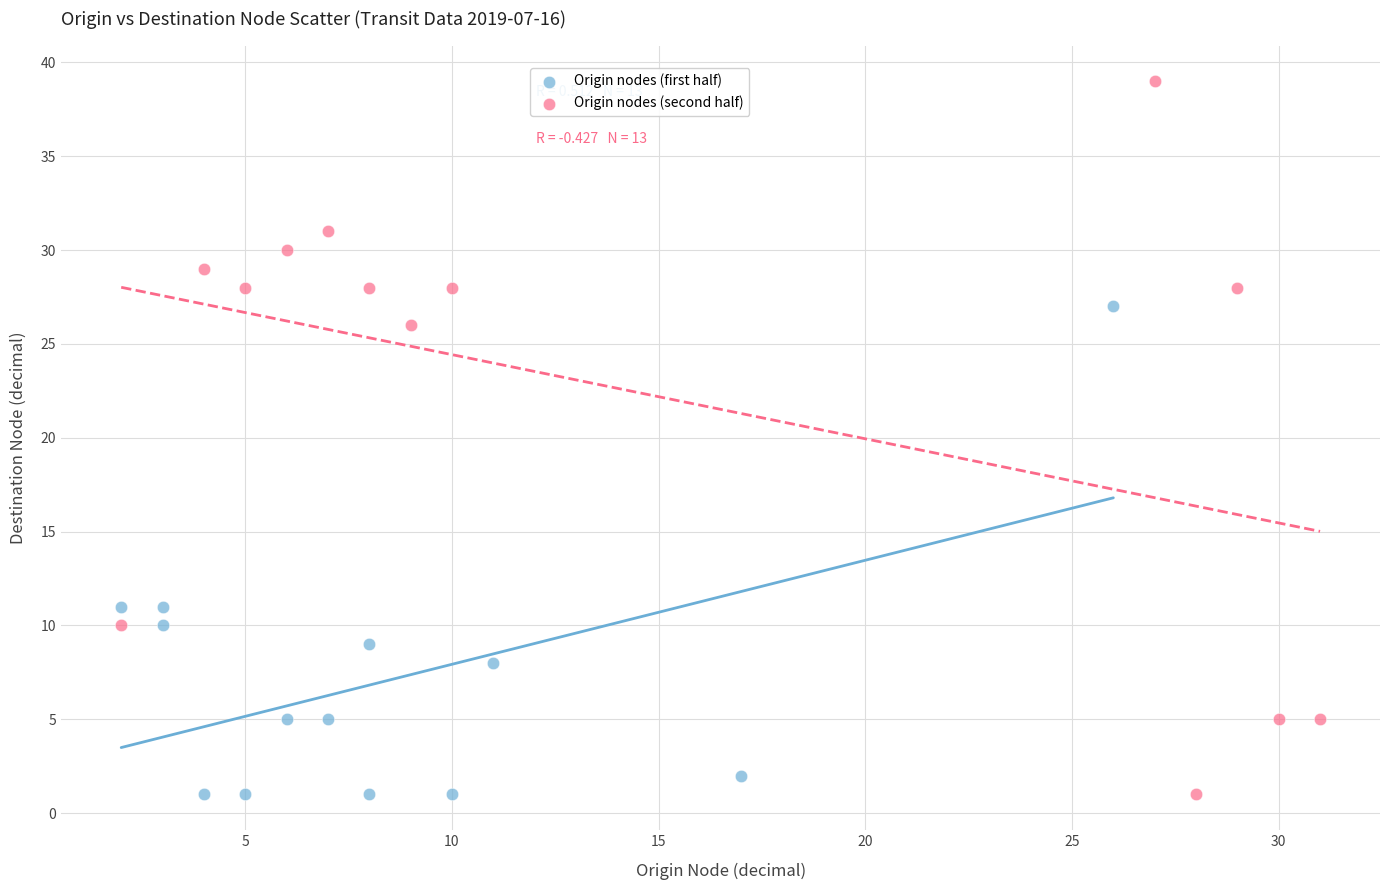

Which series has the largest Y range (max minus min)?

Origin nodes (second half)